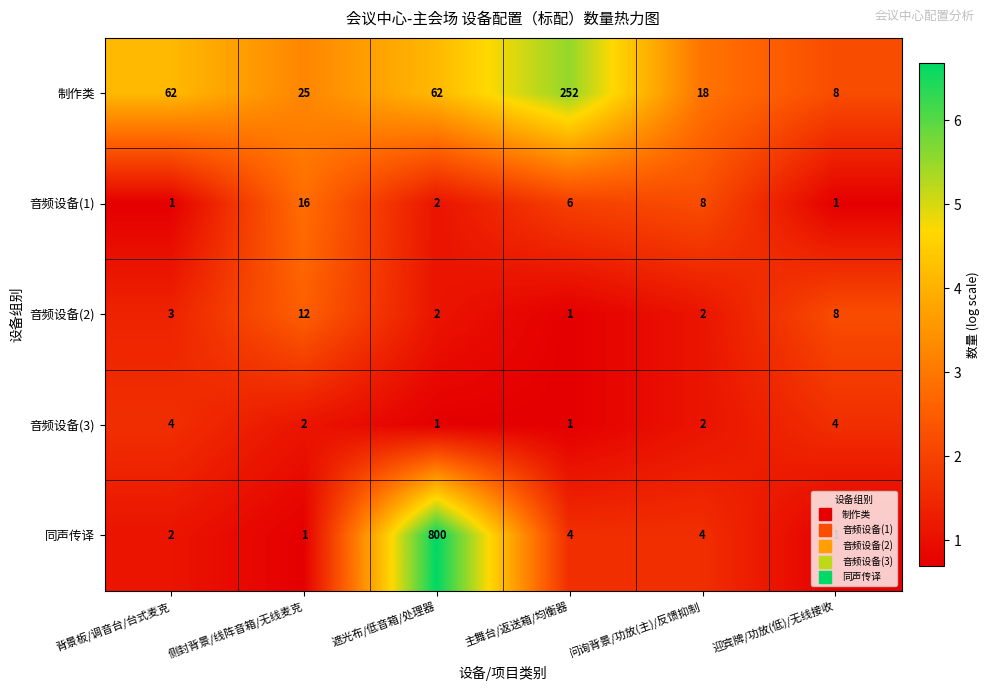

What is the greatest value displayed?

800